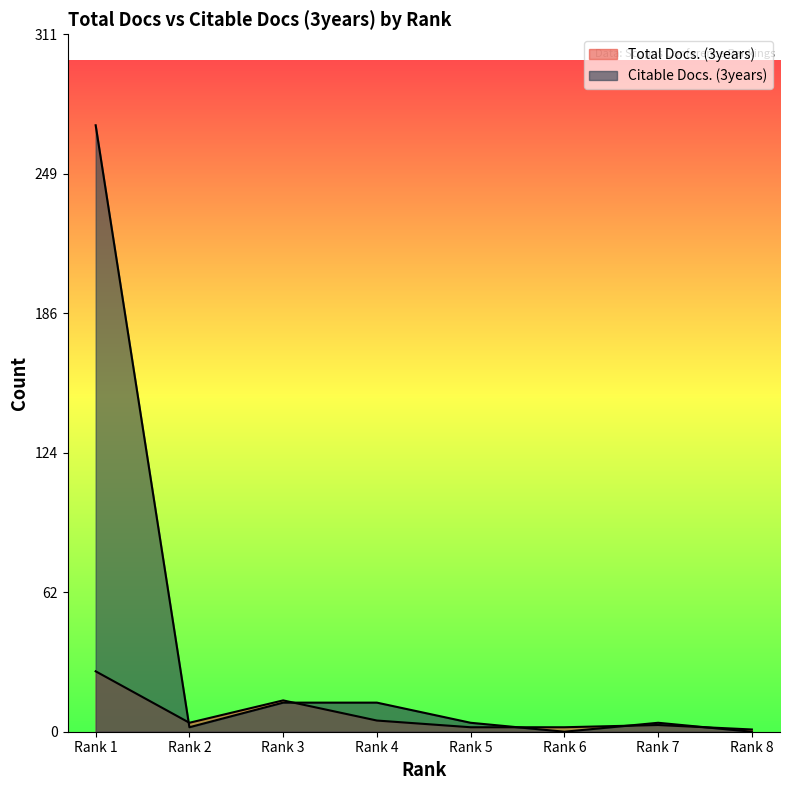

At which category does Total Docs. (3years) reach its first local peak?

Rank 3